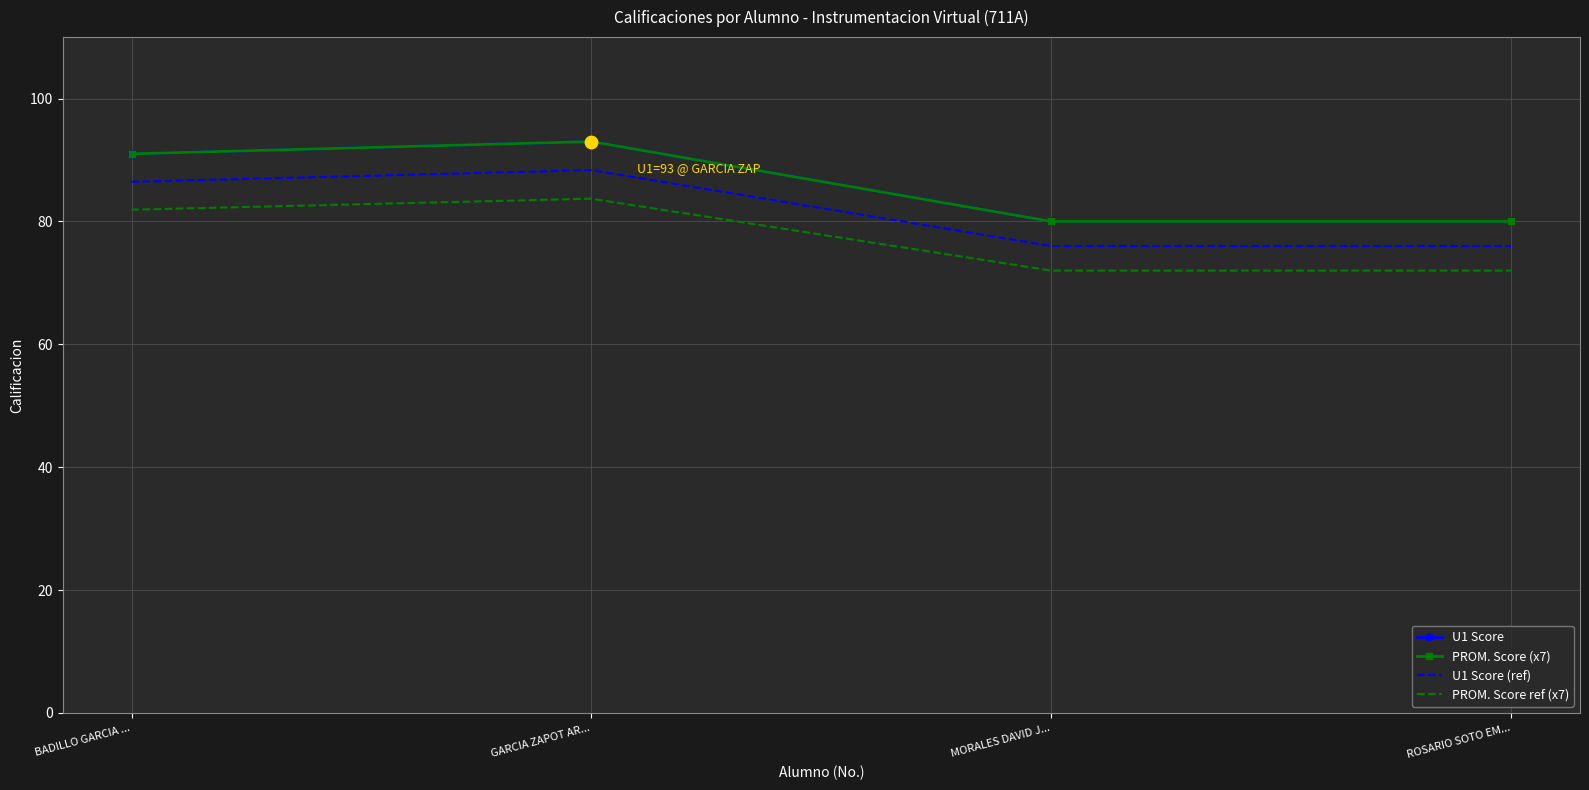

At which category is the sum across all series the highest?

GARCIA ZAPOT AR...